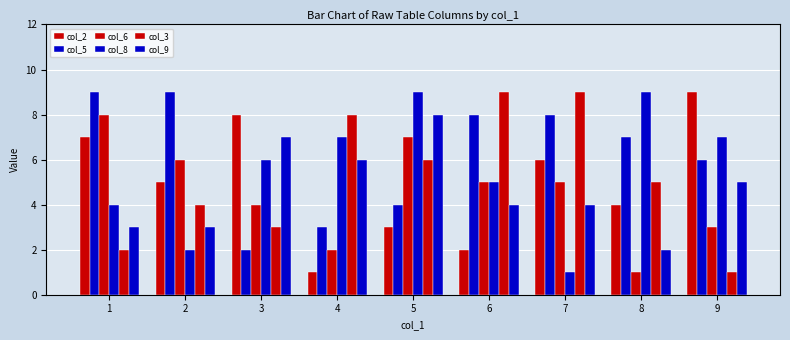

Reading left to right, transcribe all the data shown in this chart.

col_2: 7	5	8	1	3	2	6	4	9
col_5: 9	9	2	3	4	8	8	7	6
col_6: 8	6	4	2	7	5	5	1	3
col_8: 4	2	6	7	9	5	1	9	7
col_3: 2	4	3	8	6	9	9	5	1
col_9: 3	3	7	6	8	4	4	2	5